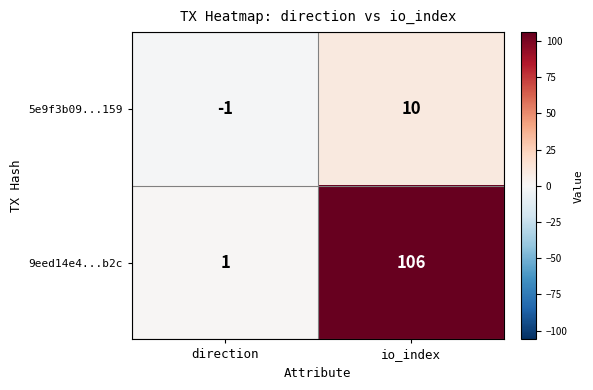

What is the sum of the 5e9f3b09...159 values at direction and io_index?

9